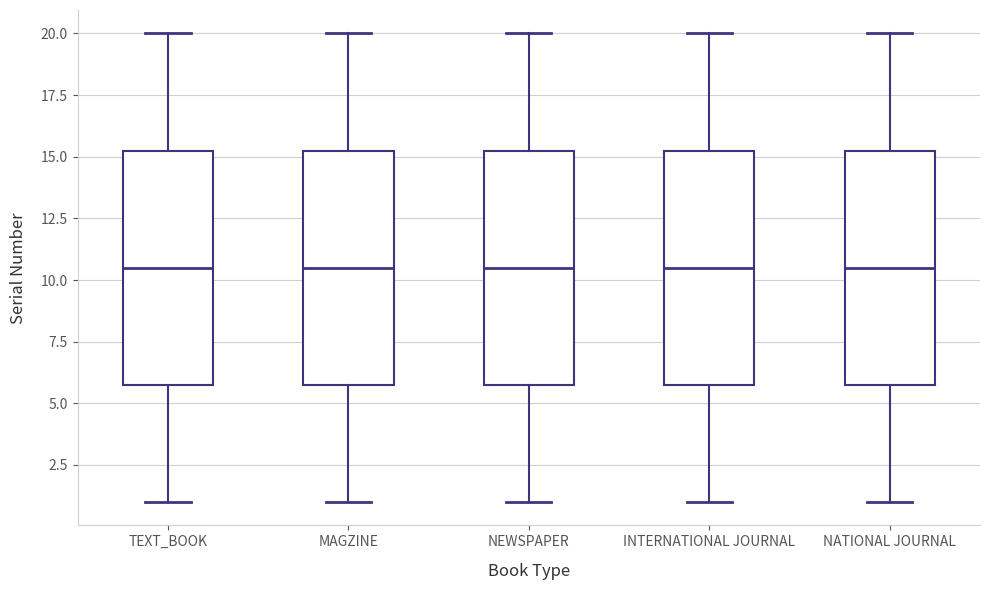

Reading left to right, transcribe this box plot: for each box, give where its median line is, the range the box spans, and where its two whiskers end, as read against the y-axis. The values are not printed on the chart, so give them approximately, as read against the axis.

TEXT_BOOK: median 10.5, box 6.0 to 15.5, whiskers 1.0 to 20.0
MAGZINE: median 10.5, box 6.0 to 15.5, whiskers 1.0 to 20.0
NEWSPAPER: median 10.5, box 6.0 to 15.5, whiskers 1.0 to 20.0
INTERNATIONAL JOURNAL: median 10.5, box 6.0 to 15.5, whiskers 1.0 to 20.0
NATIONAL JOURNAL: median 10.5, box 6.0 to 15.5, whiskers 1.0 to 20.0